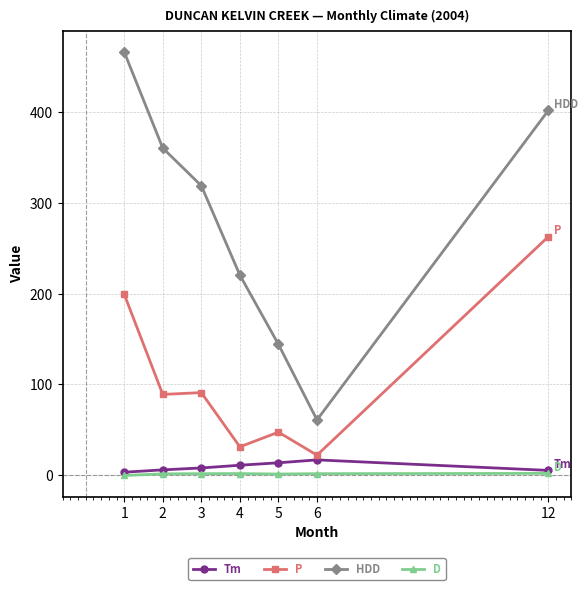

At which label does HDD reach its peak?

1